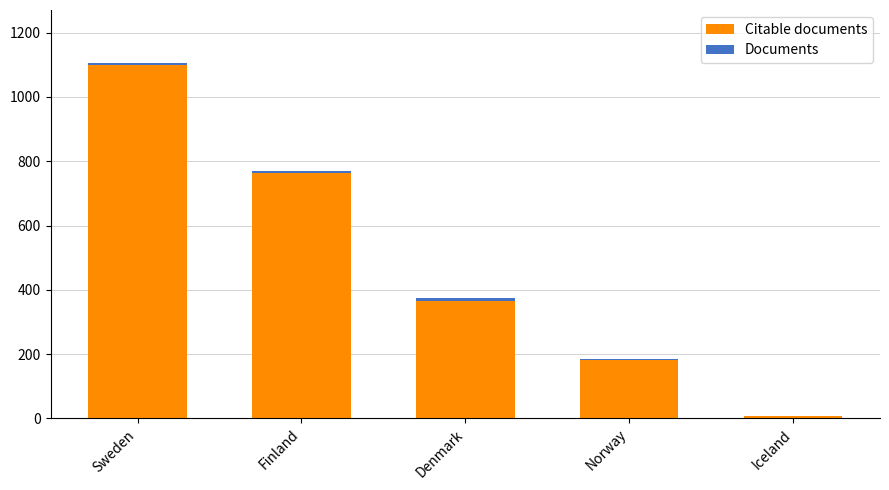

At which category is the sum across all series the highest?

Sweden